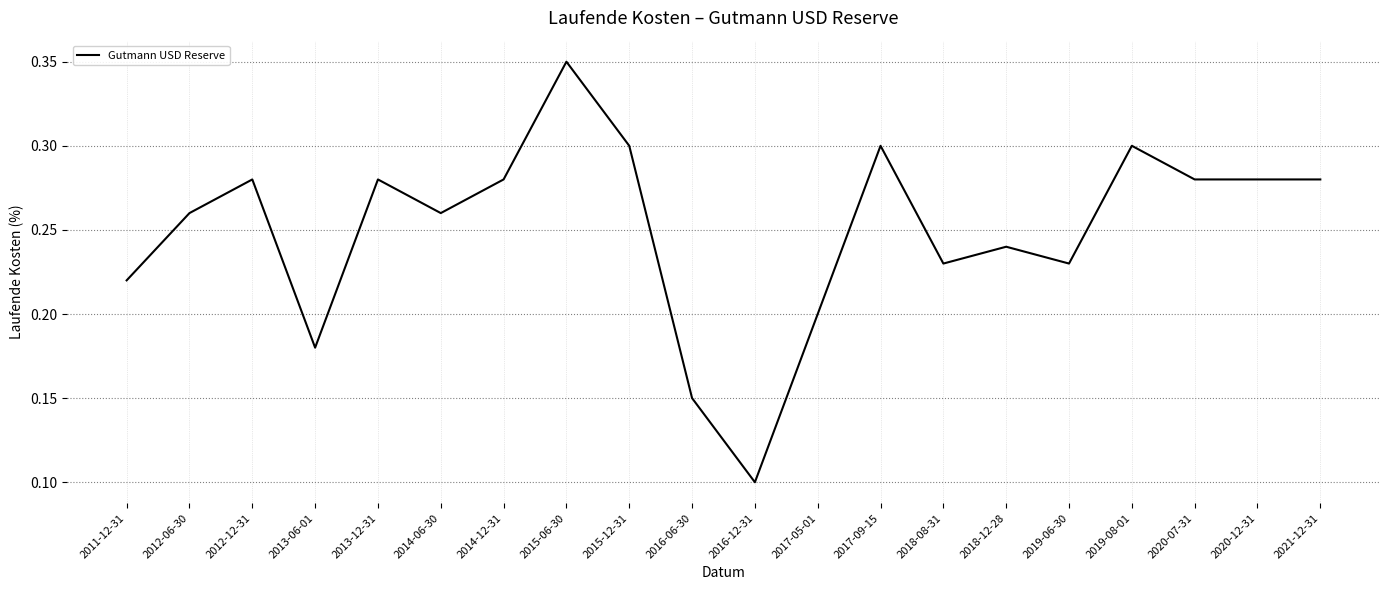

At which label is the value closest to 0?

2016-12-31